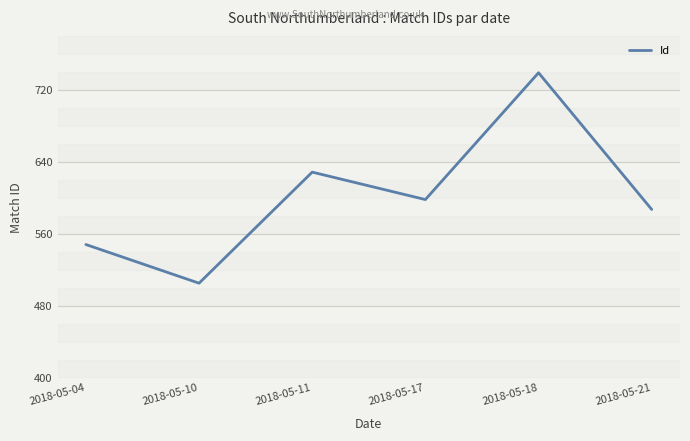

Rank the categories by value from highest to lowest.

2018-05-18, 2018-05-11, 2018-05-17, 2018-05-21, 2018-05-04, 2018-05-10